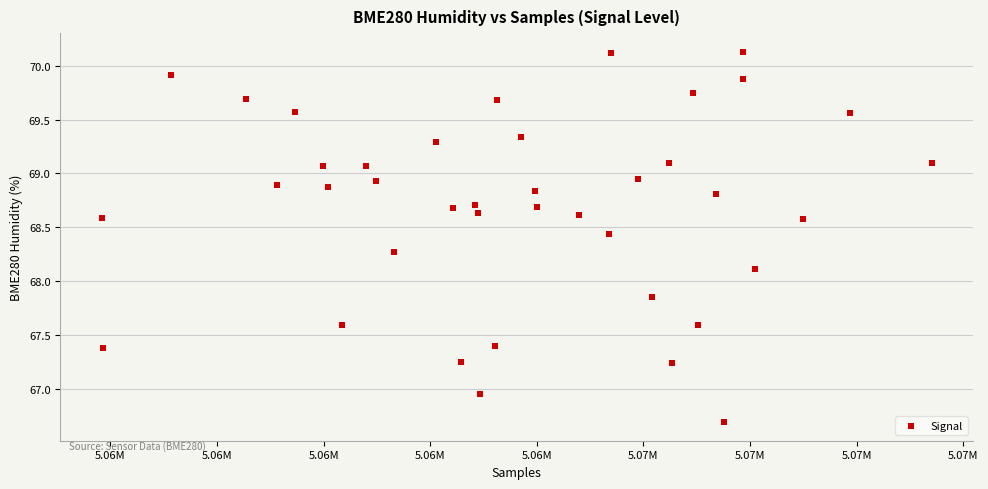

What is the range of X values (max minus min)?

15568.0